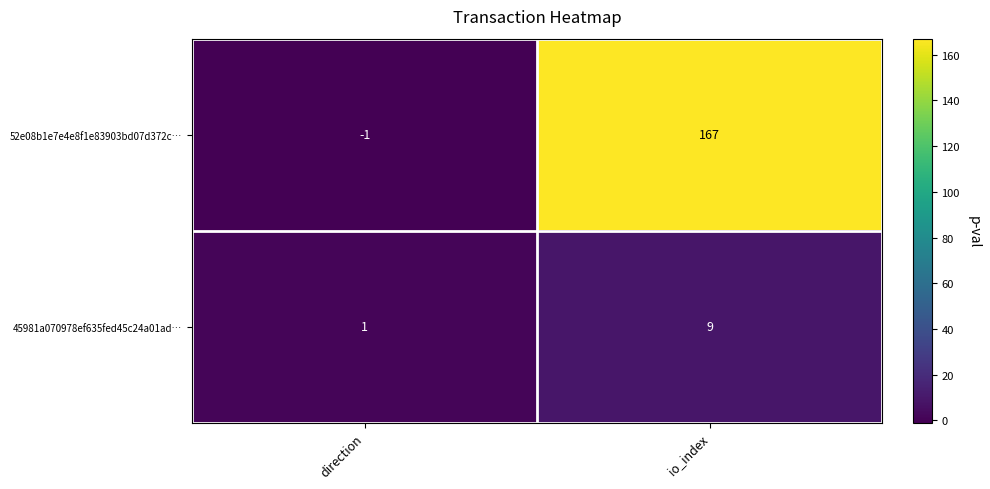

At which category is the sum across all series the highest?

io_index